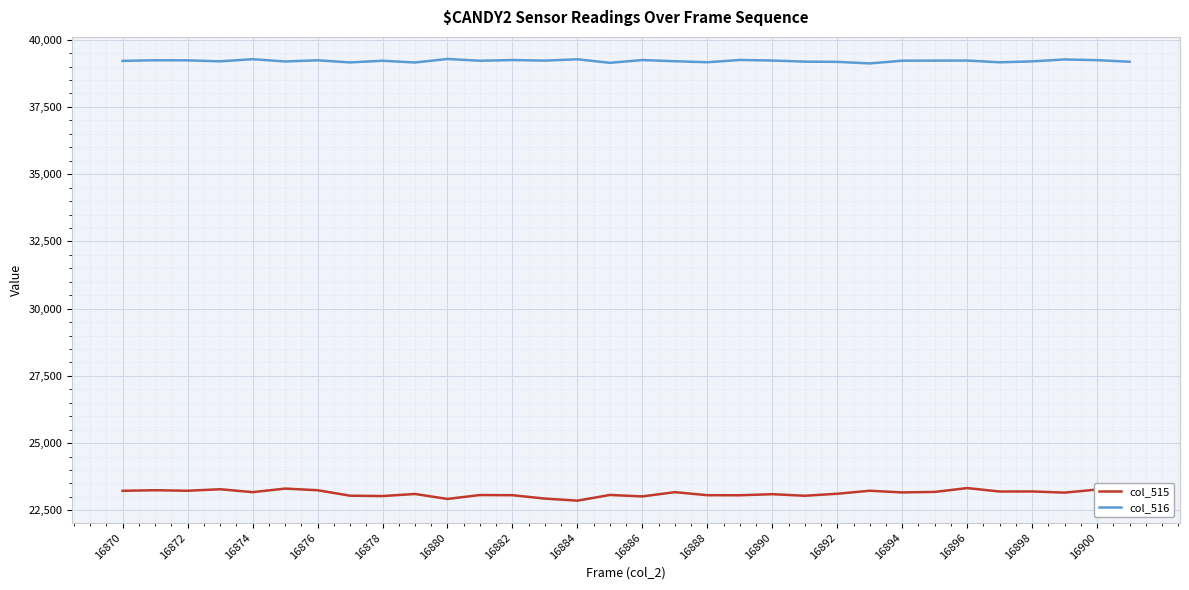

Which series has the largest range (max minus min)?

col_515